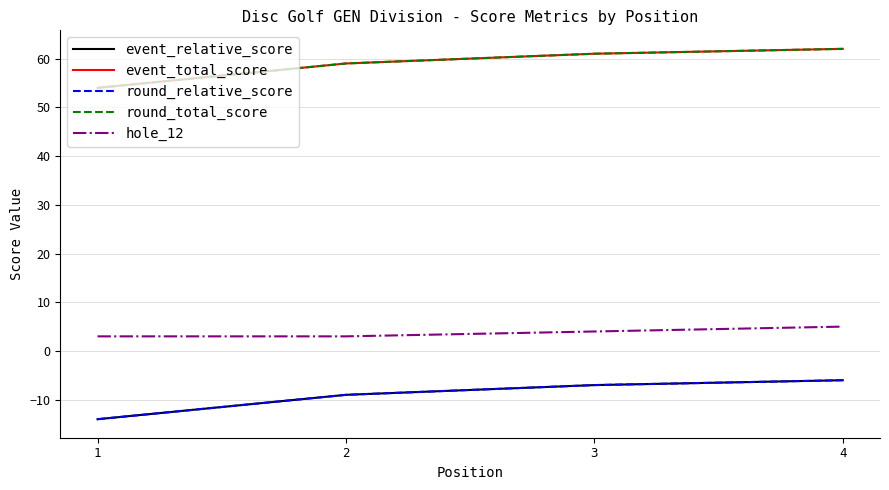

What is the sum of the event_relative_score values at 1 and 4?

-20